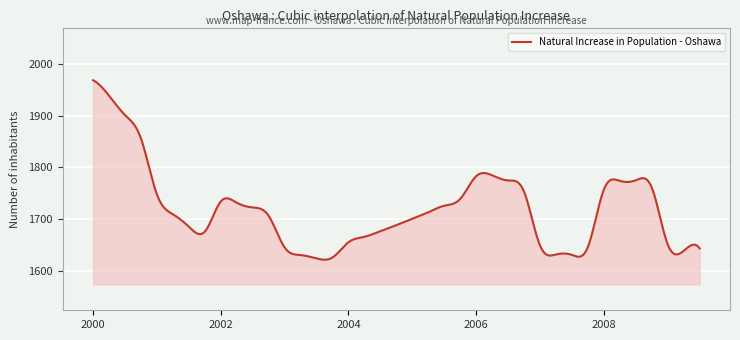

What is the minimum value shown in the chart?

1622.1